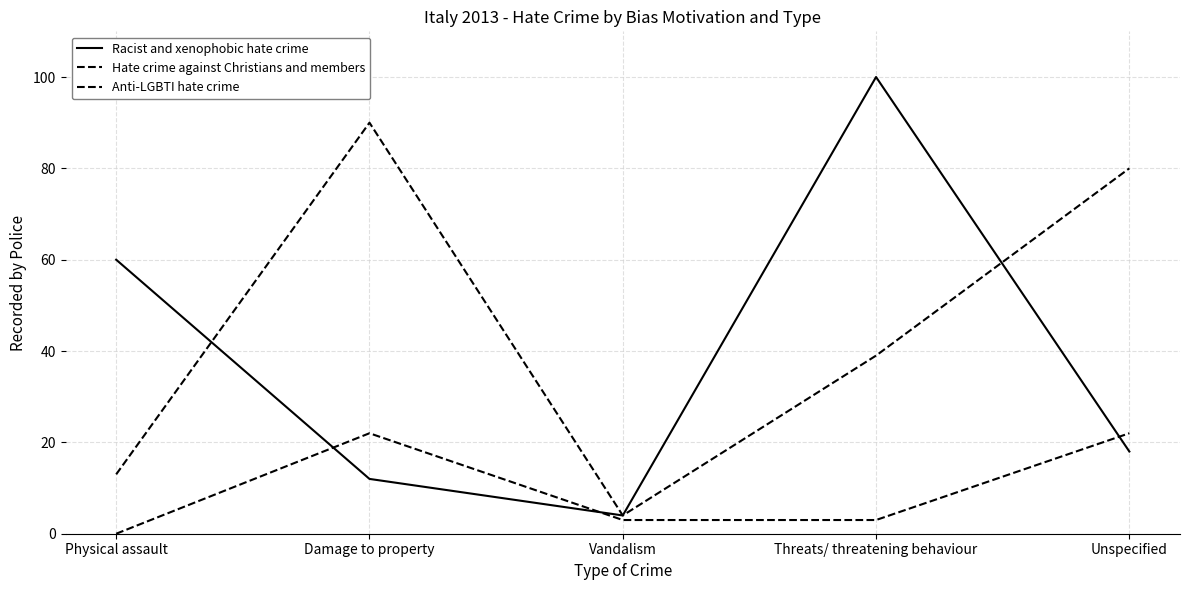

Does the chart have visible grid lines?

Yes